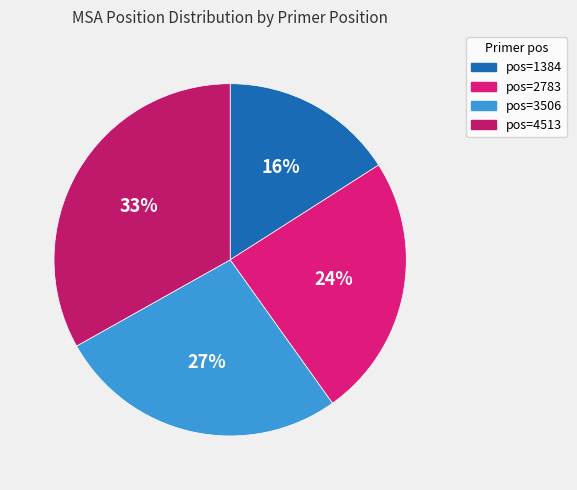

What is the largest slice in the pie chart?

pos=4513